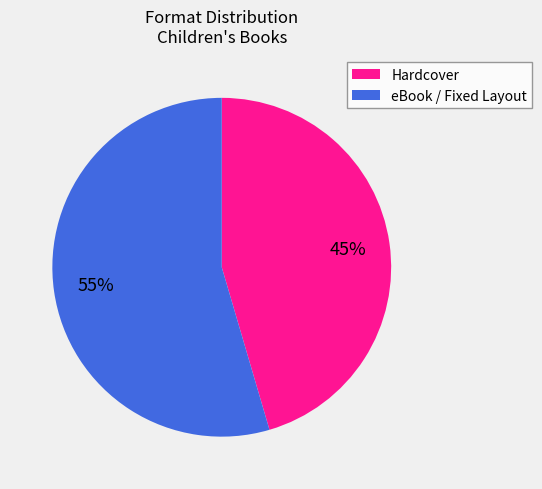

Which slice is the largest?

eBook / Fixed Layout